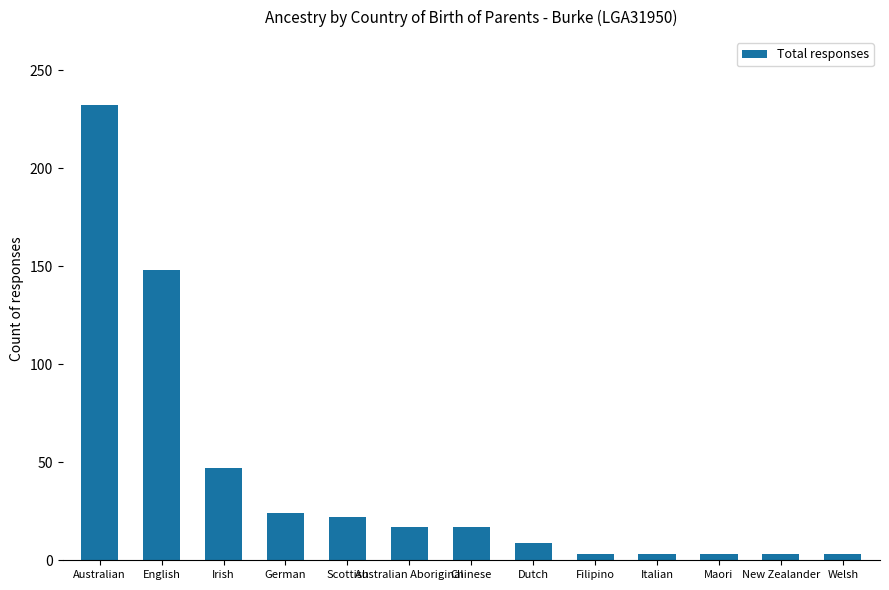

What is the sum of the values at Australian and Filipino?

235